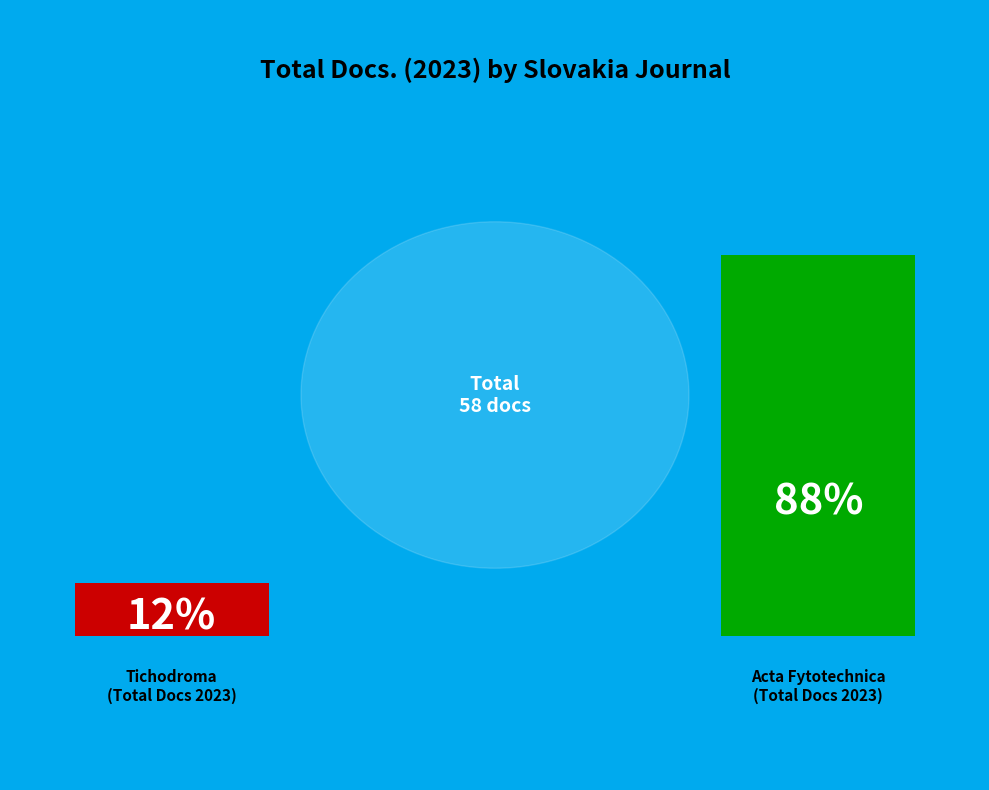

What is the largest slice in the pie chart?

Acta Fytotechnica et Zootechnica